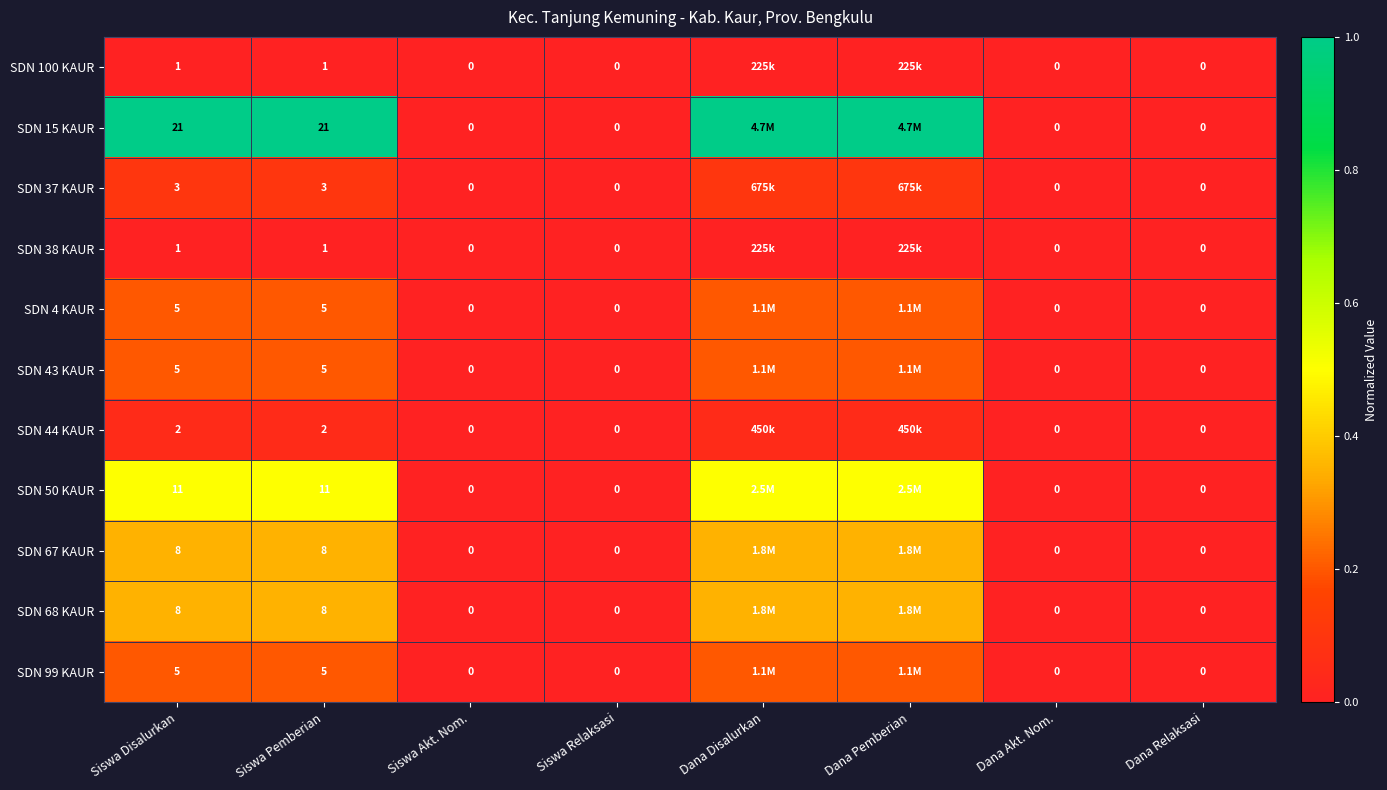

How many categories are shown in the chart?

8